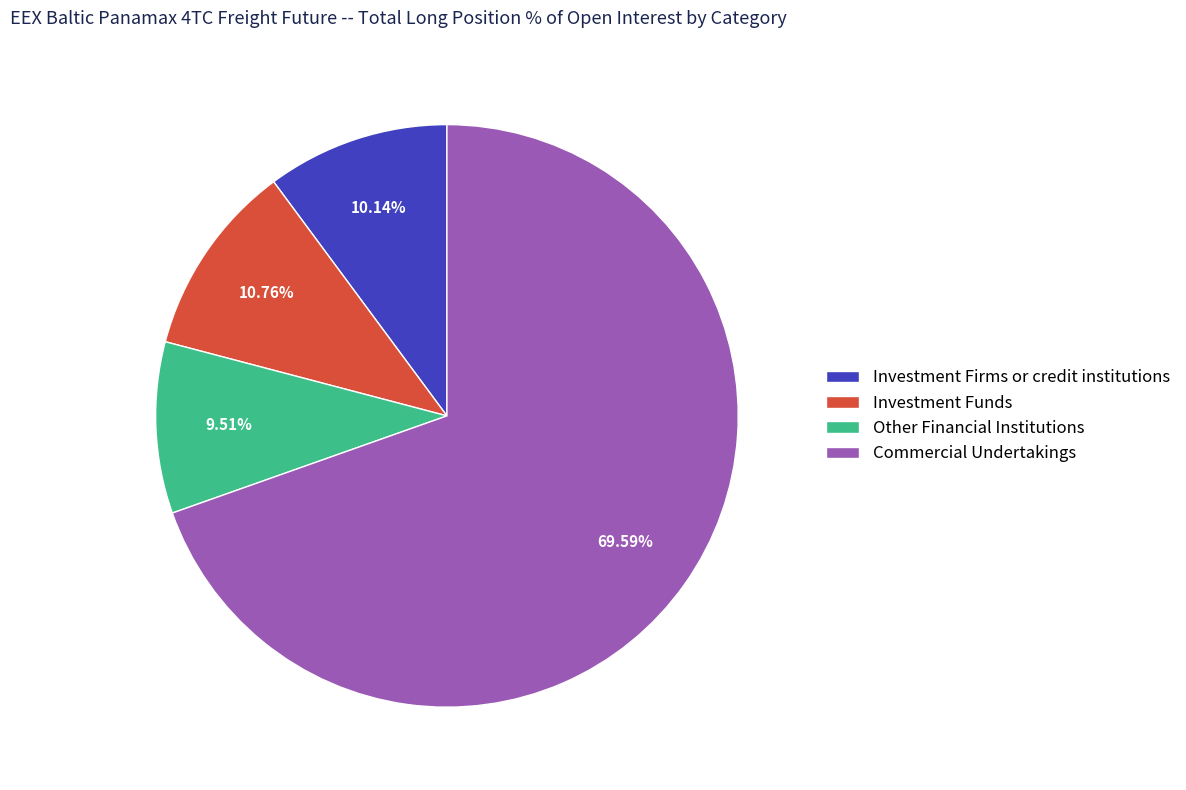

To the nearest percent, what percentage of the pie is Investment Funds?

11%